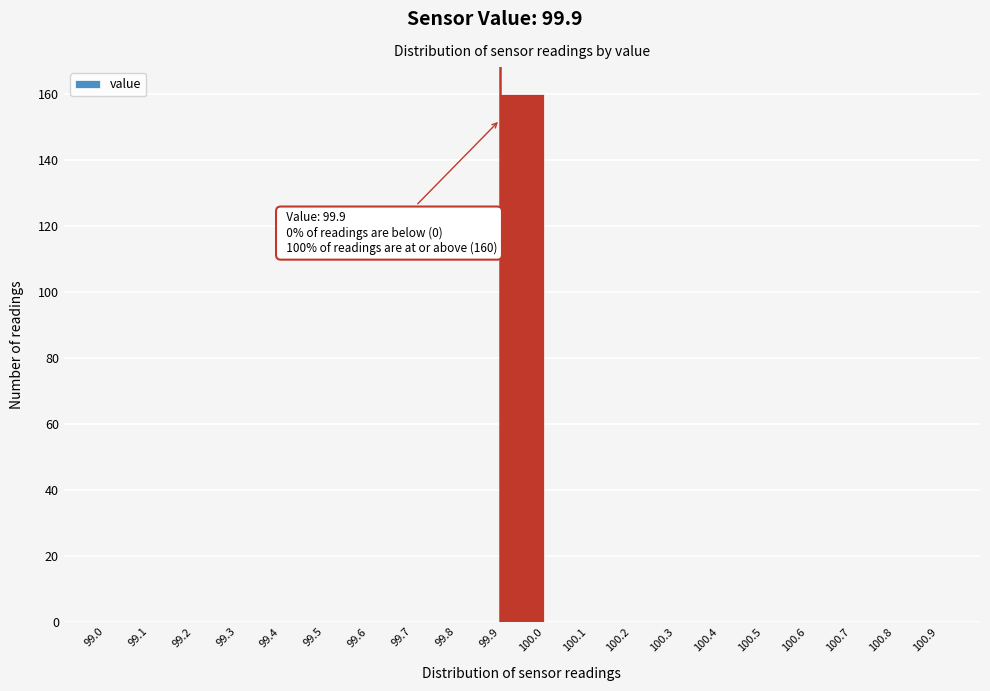

Which range on the x-axis has the tallest bar?

99.9 to 100.0